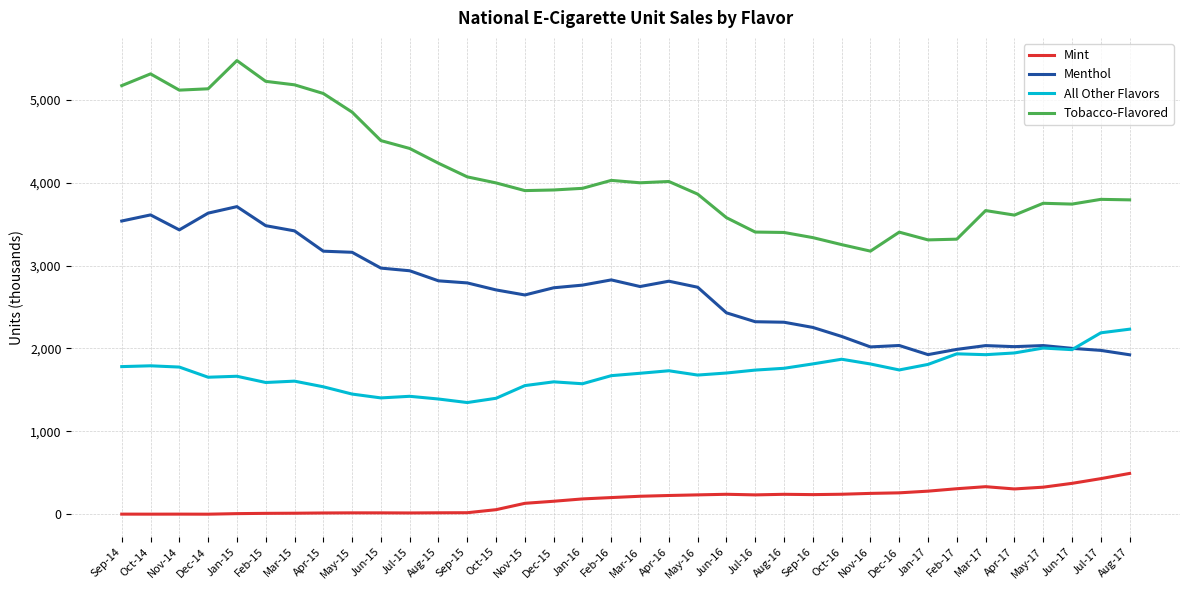

Which category has the highest value across all series?

Jan-15